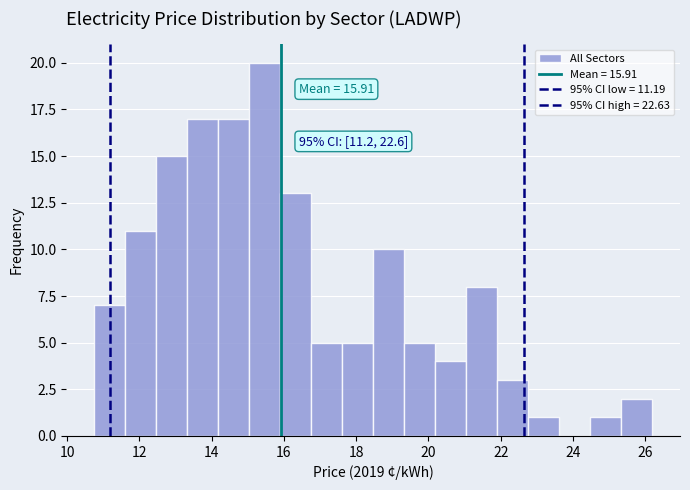

Which range on the x-axis has the tallest bar?

15.0 to 15.8